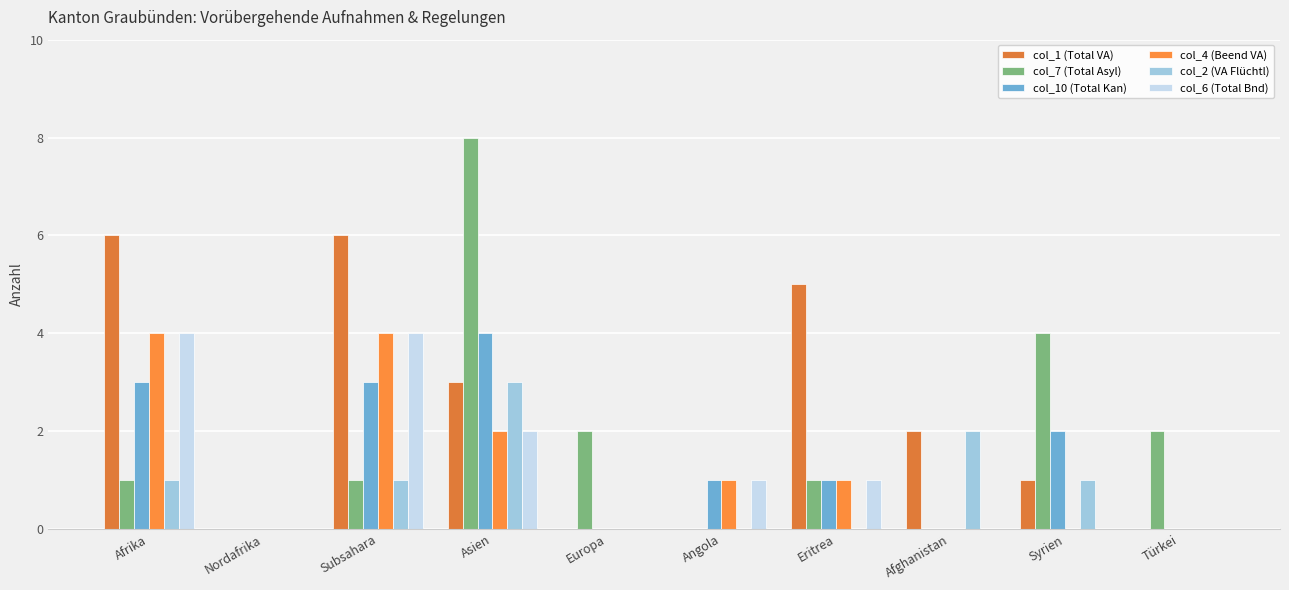

How many groups of bars are there?

10